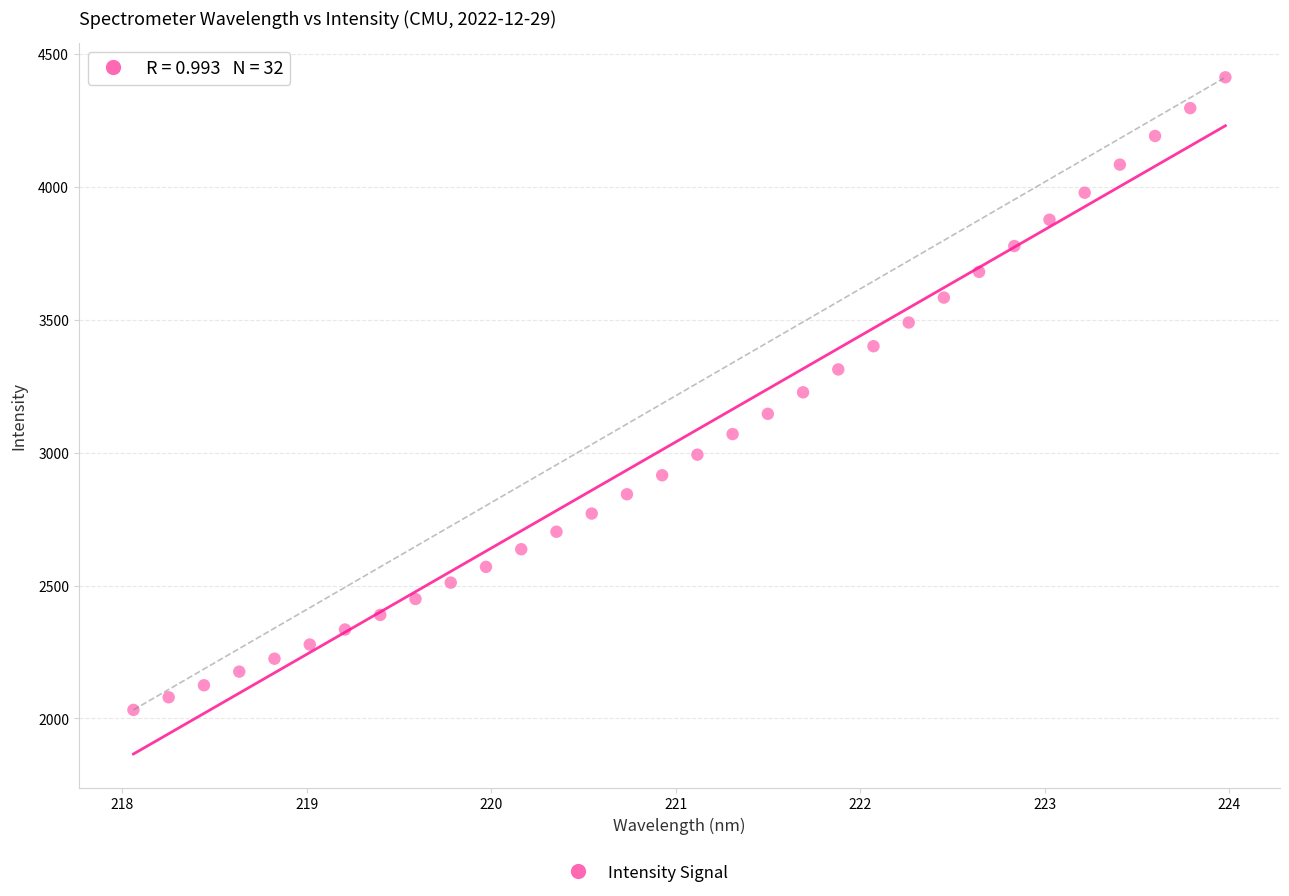

What is the range of Y values (max minus min)?

2380.7